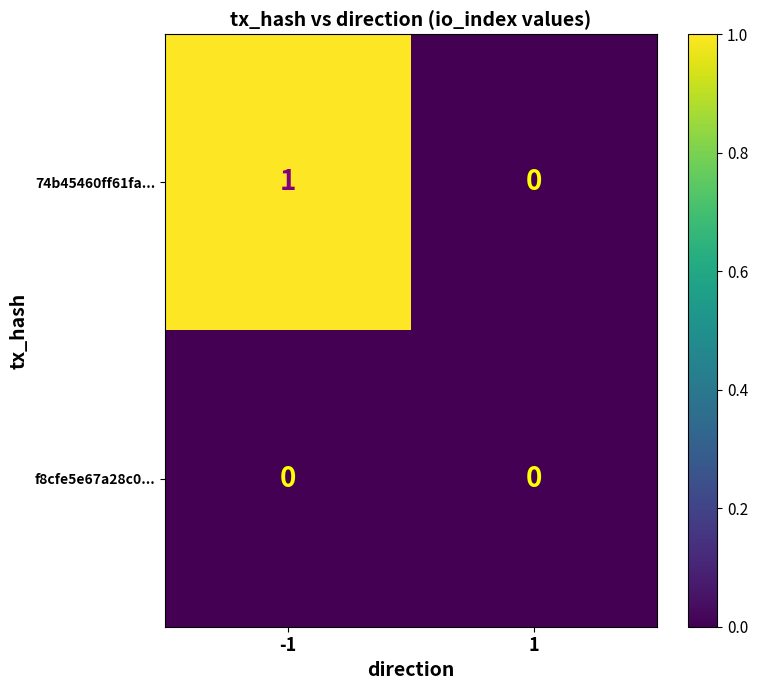

True or false: f8cfe5e67a28c0... has a value of 0 at 1.

True